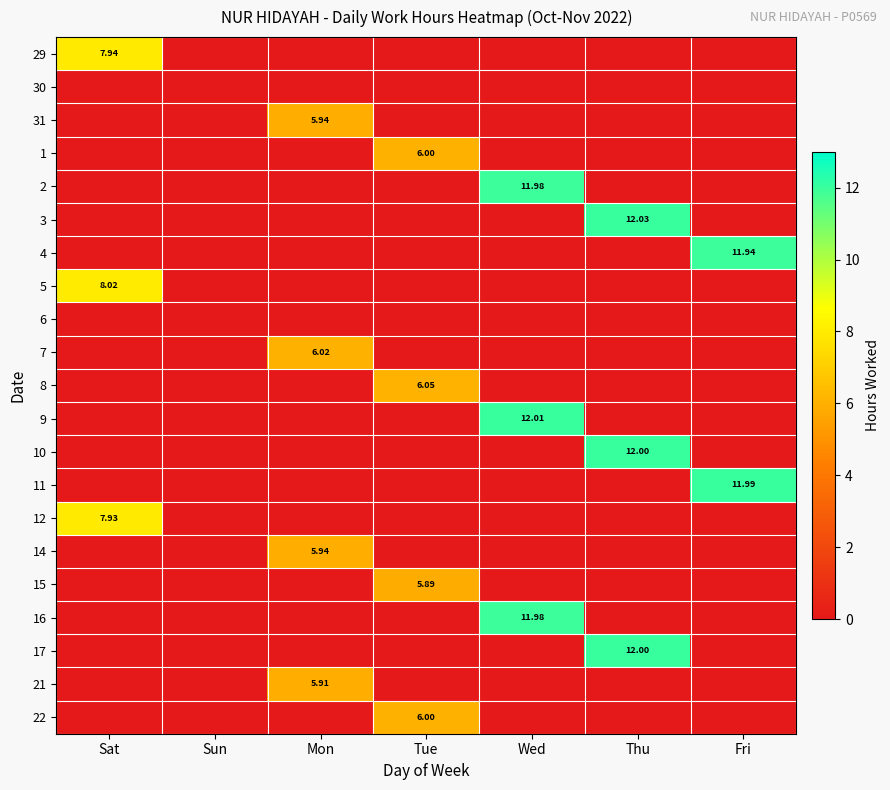

True or false: 2 has a value of 0.0 at Thu.

True